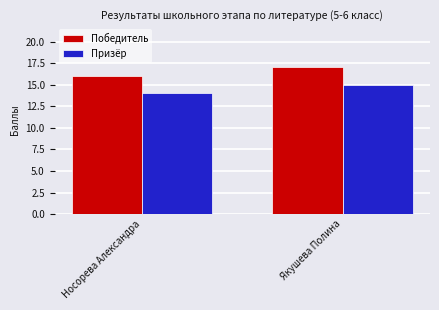

Reading left to right, list all the values displayed in this chart.

Победитель: 16	17
Призёр: 14	15